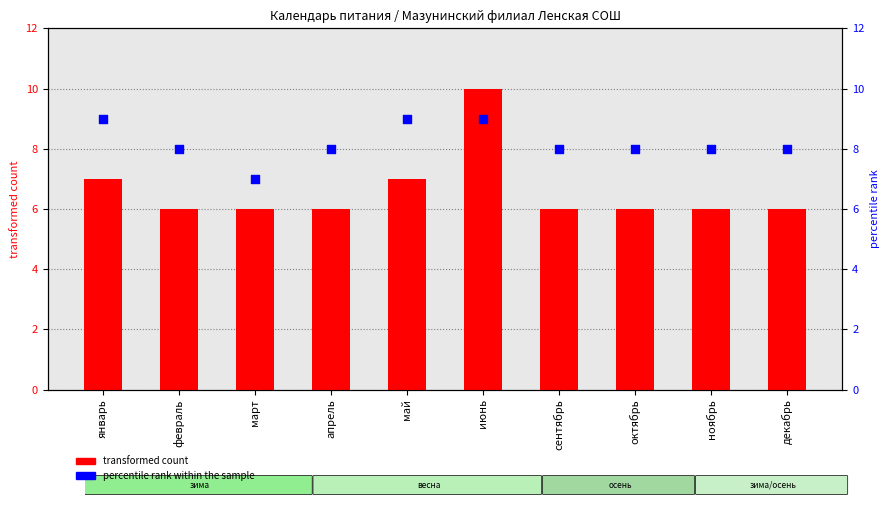

Which series reaches the minimum Y coordinate?

transformed count